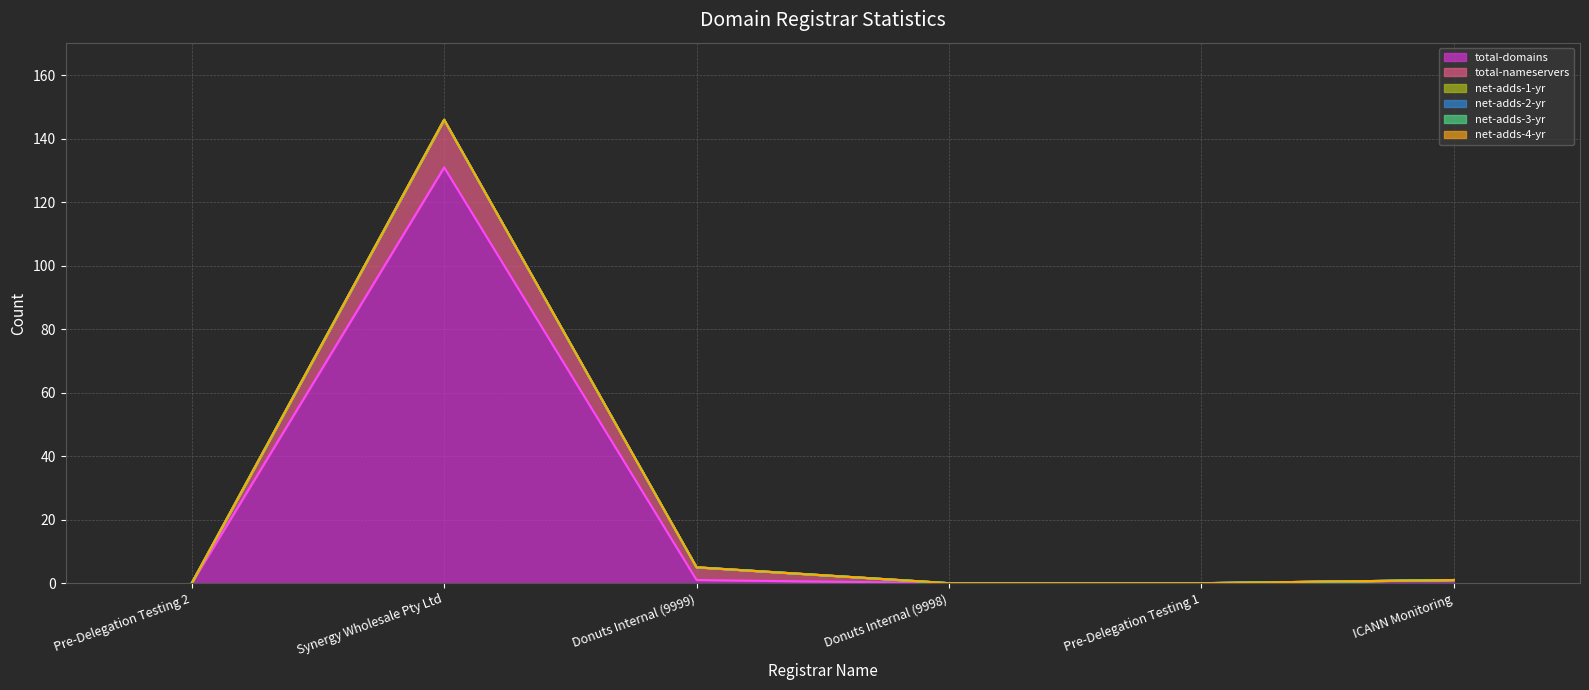

The net-adds-2-yr (line) series shows -85 at Pre-Delegation Testing 2. True or false?

False